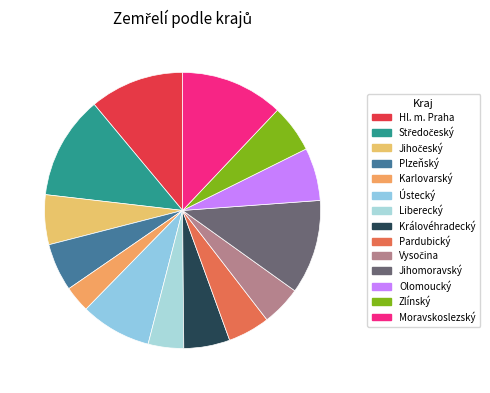

How many segments does this pie chart have?

14